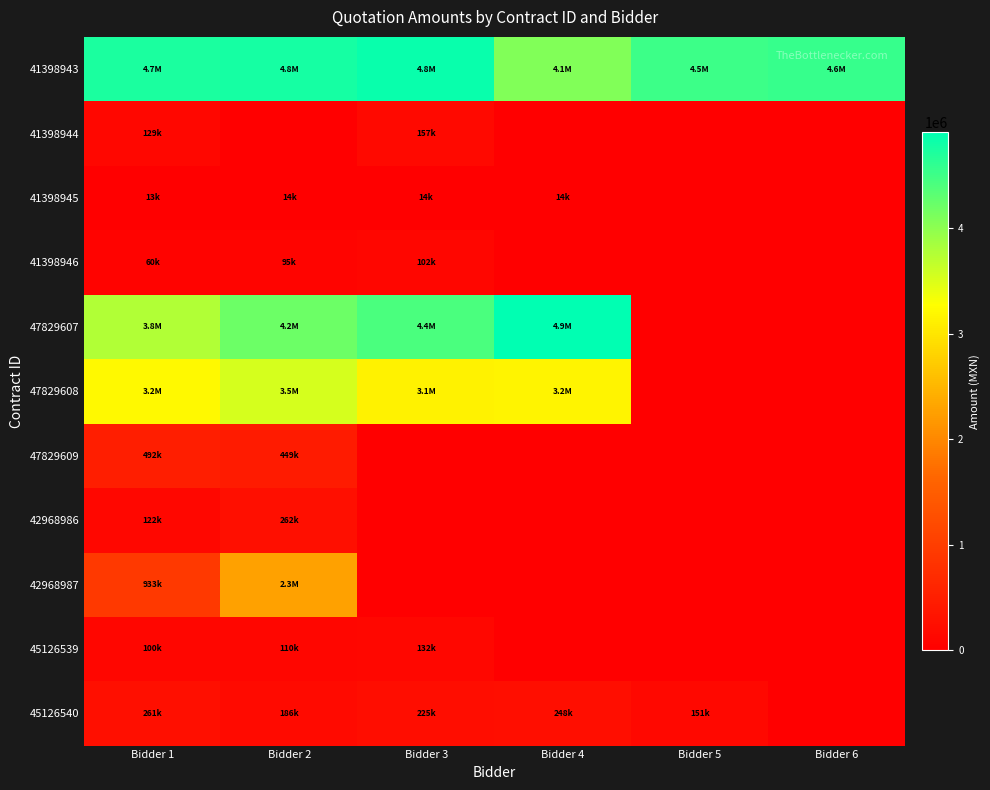

At how many categories does at least one series exceed 3219621?

6